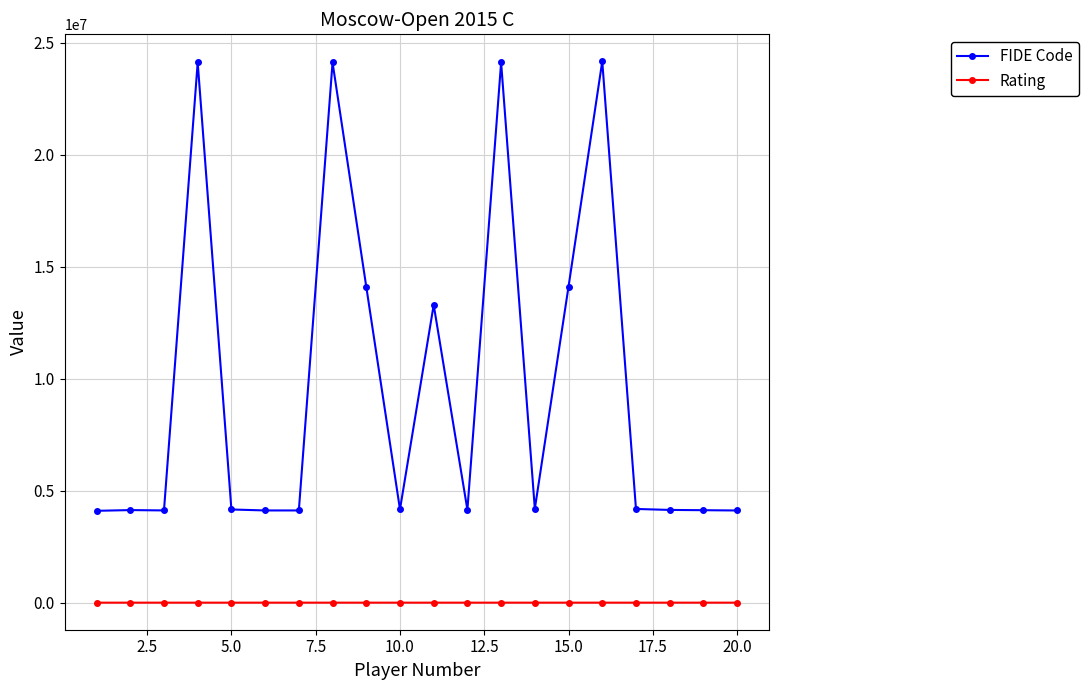

True or false: FIDE Code and Rating cross at least once.

False